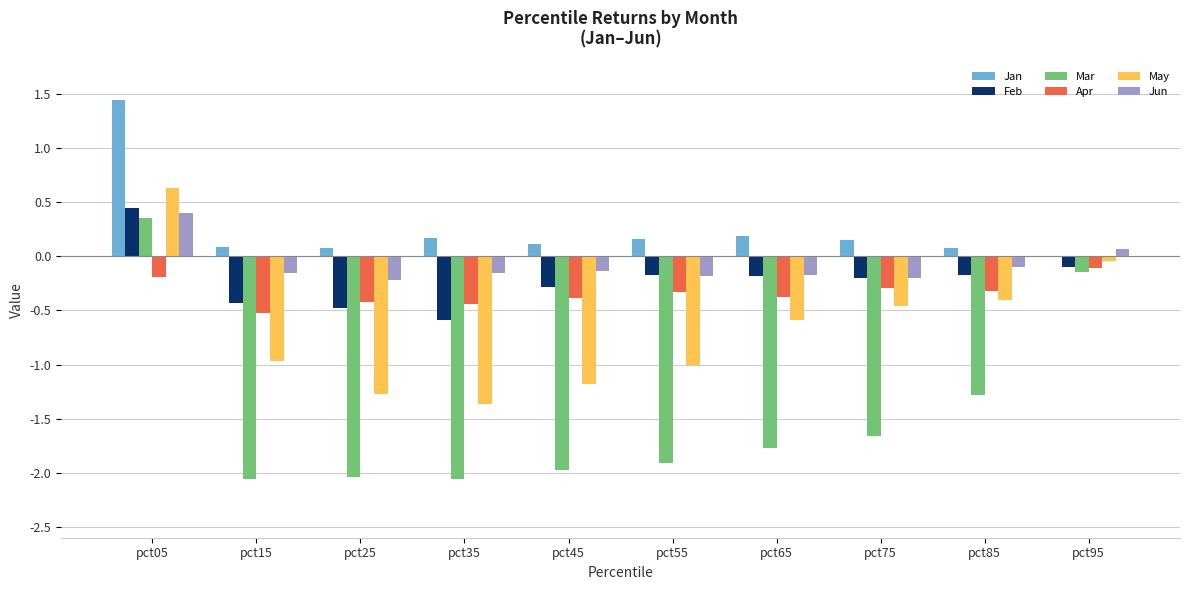

How many distinct data groups are displayed?

6